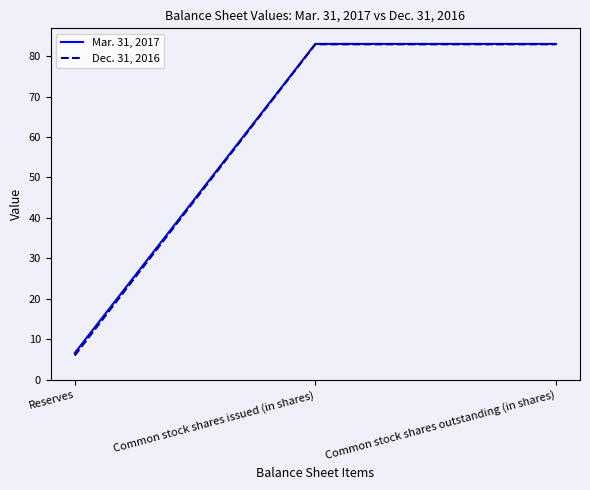

Reading left to right, transcribe all the data shown in this chart.

Mar. 31, 2017: Reserves=6.6	Common stock shares issued (in shares)=83.0	Common stock shares outstanding (in shares)=83.0
Dec. 31, 2016: Reserves=6.0	Common stock shares issued (in shares)=82.9	Common stock shares outstanding (in shares)=82.9